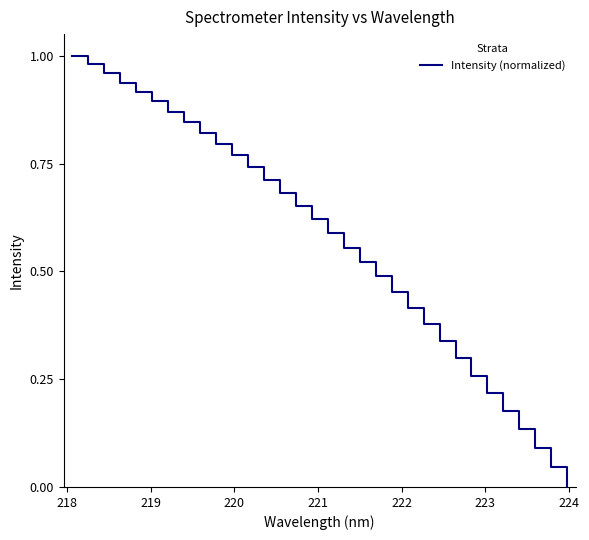

How many lines are shown in the chart?

1